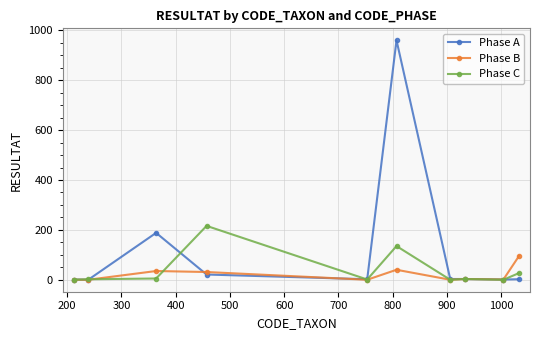

What is the value of the Phase C point at the 10th from the left?

27